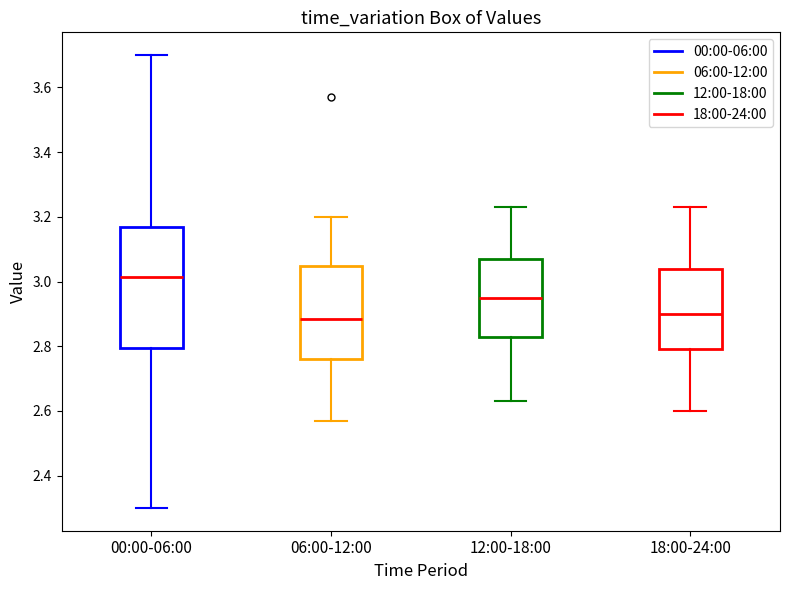

Reading left to right, read every box against the y-axis: the position of its median line, the range the box covers, and the ends of its whiskers. The values are not printed on the chart, so give them approximately, as read against the axis.

00:00-06:00: median 3.02, box 2.80 to 3.18, whiskers 2.30 to 3.70
06:00-12:00: median 2.88, box 2.76 to 3.04, whiskers 2.58 to 3.20
12:00-18:00: median 2.96, box 2.84 to 3.08, whiskers 2.64 to 3.24
18:00-24:00: median 2.90, box 2.80 to 3.04, whiskers 2.60 to 3.24